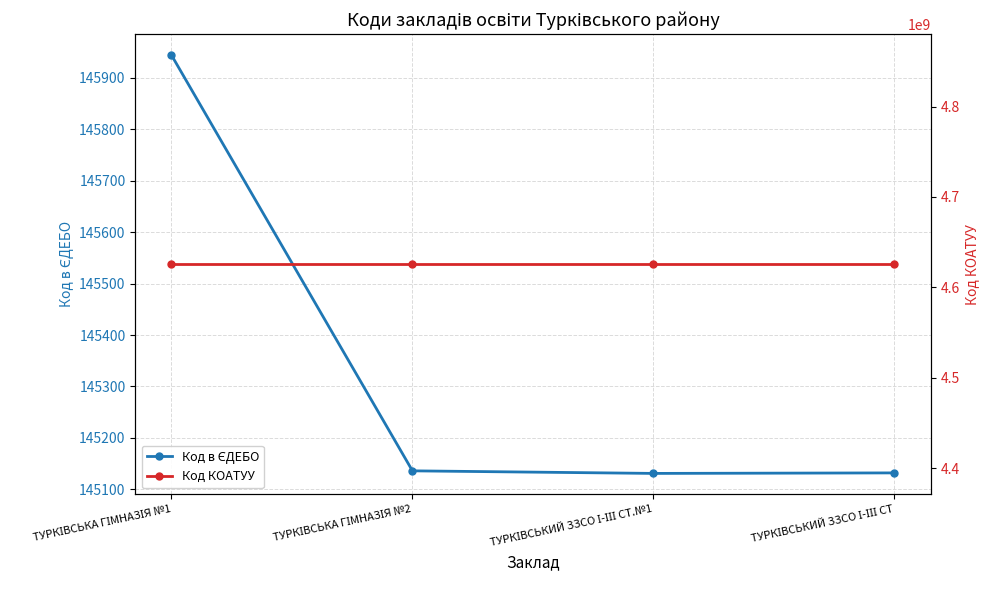

What position from the left is ТУРКІВСЬКИЙ ЗЗСО І-ІІІ СТ.№1?

3